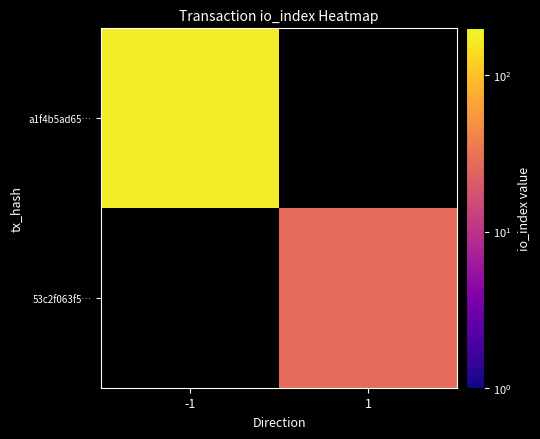

True or false: 53c2f063f5… has a value of 27.0 at 1.

True